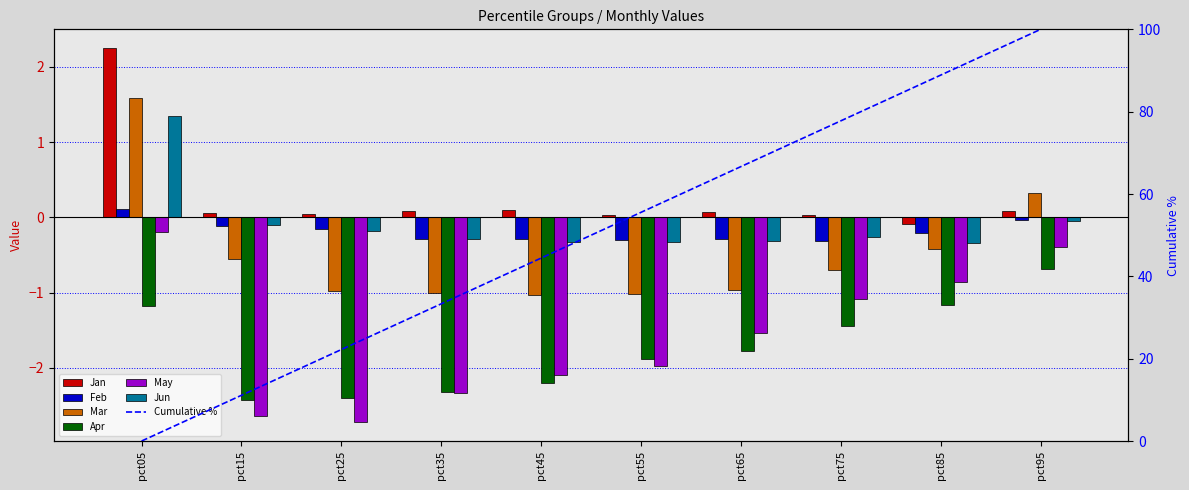

How many data points in Mar are above 0?

2